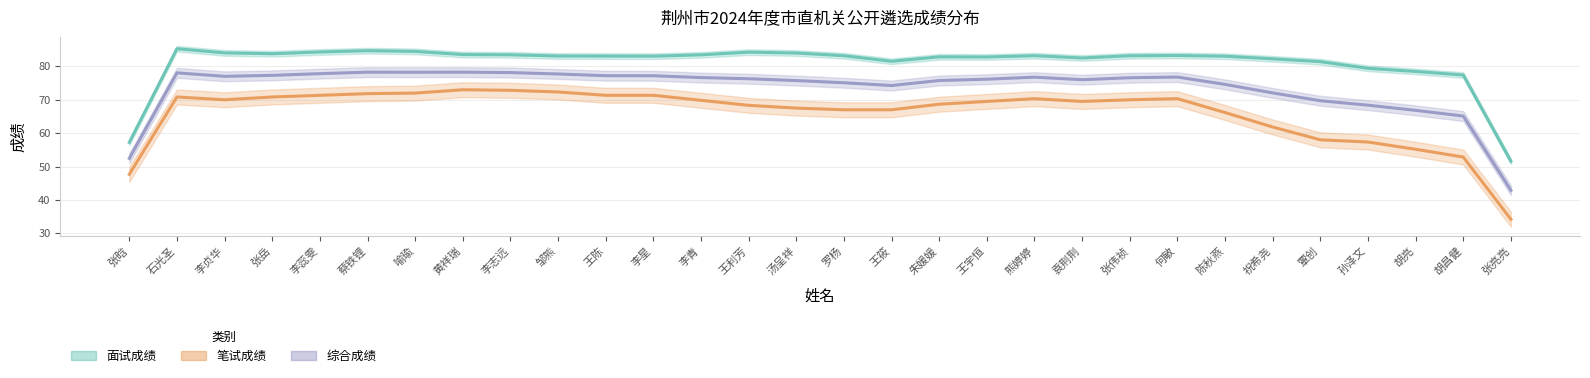

What is the approximate value of 面试成绩 at 王利芳?

84.3